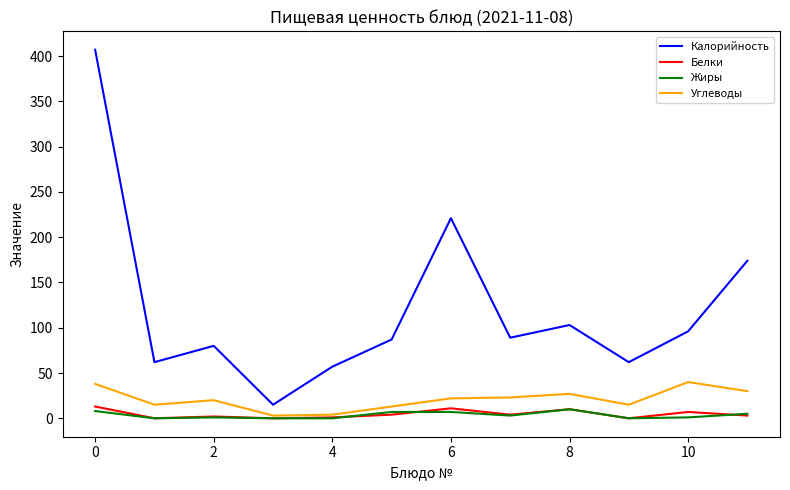

Which series has the widest spread of values?

Калорийность